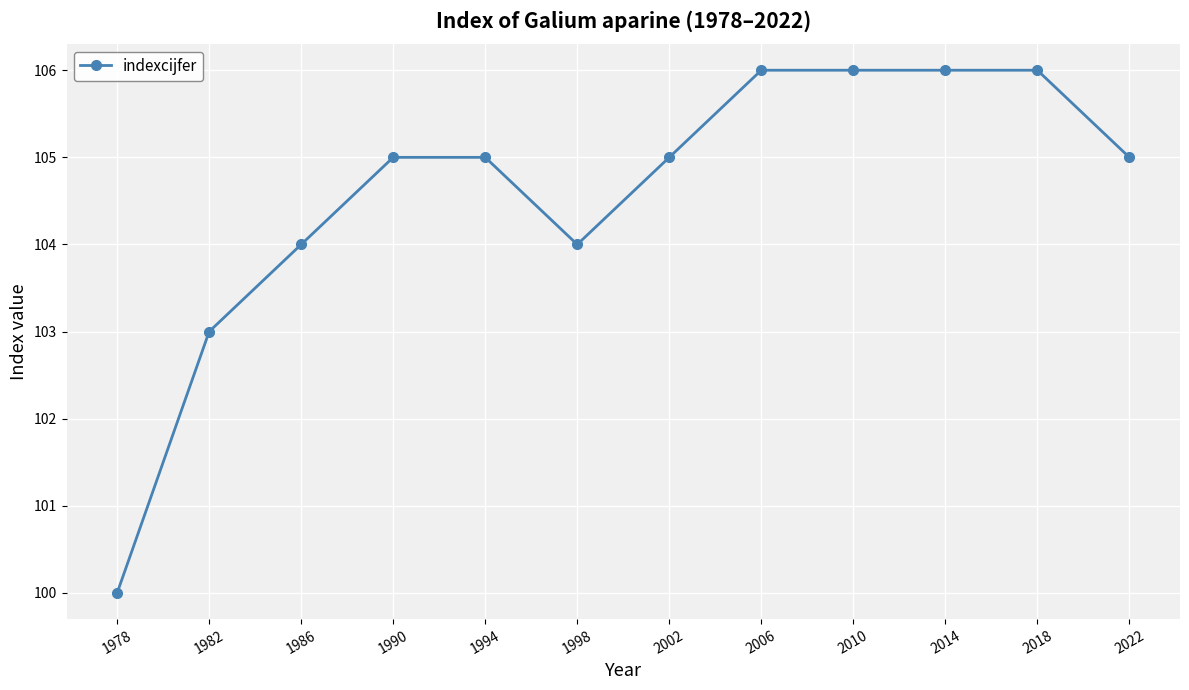

Between 1978 and 2022, which is larger?

2022